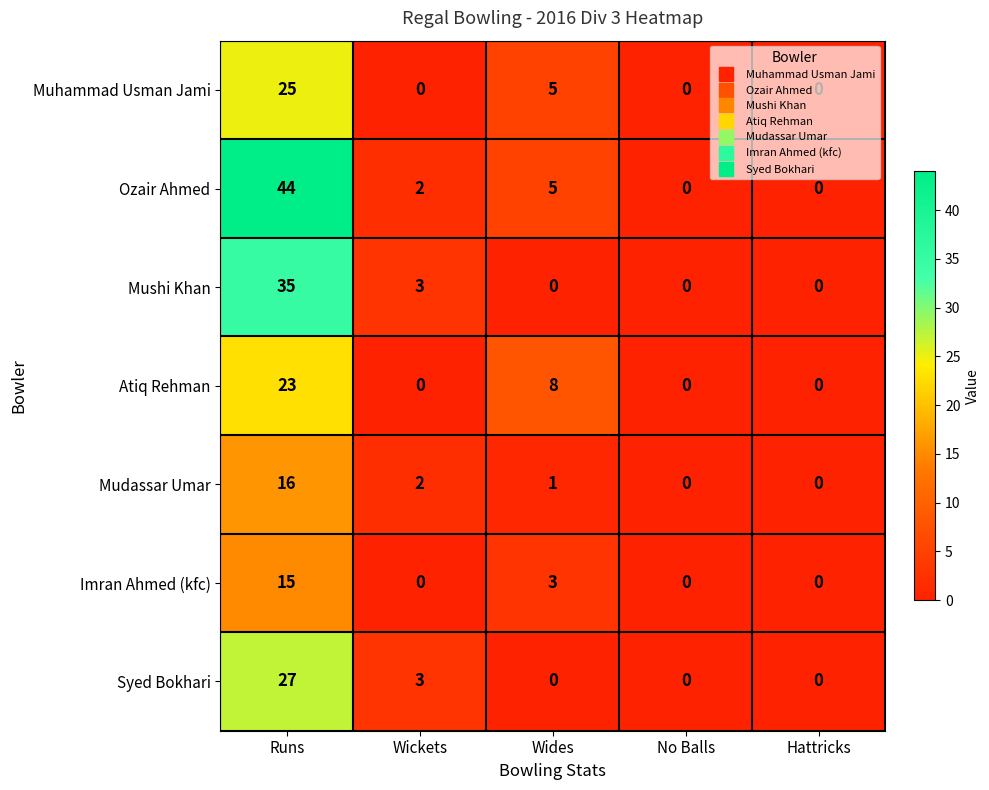

What is the maximum value for Mushi Khan?

35